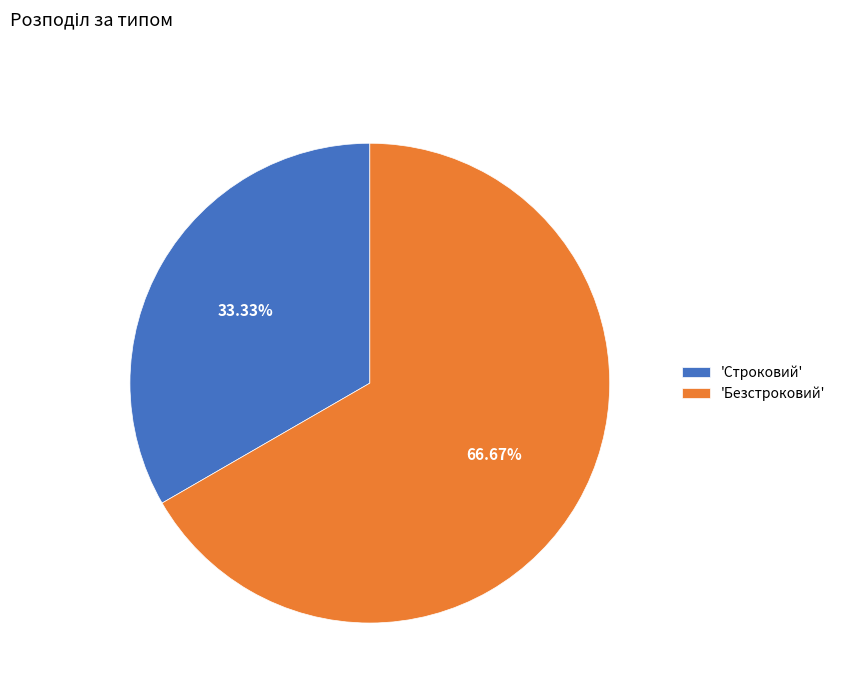

How many segments does this pie chart have?

2